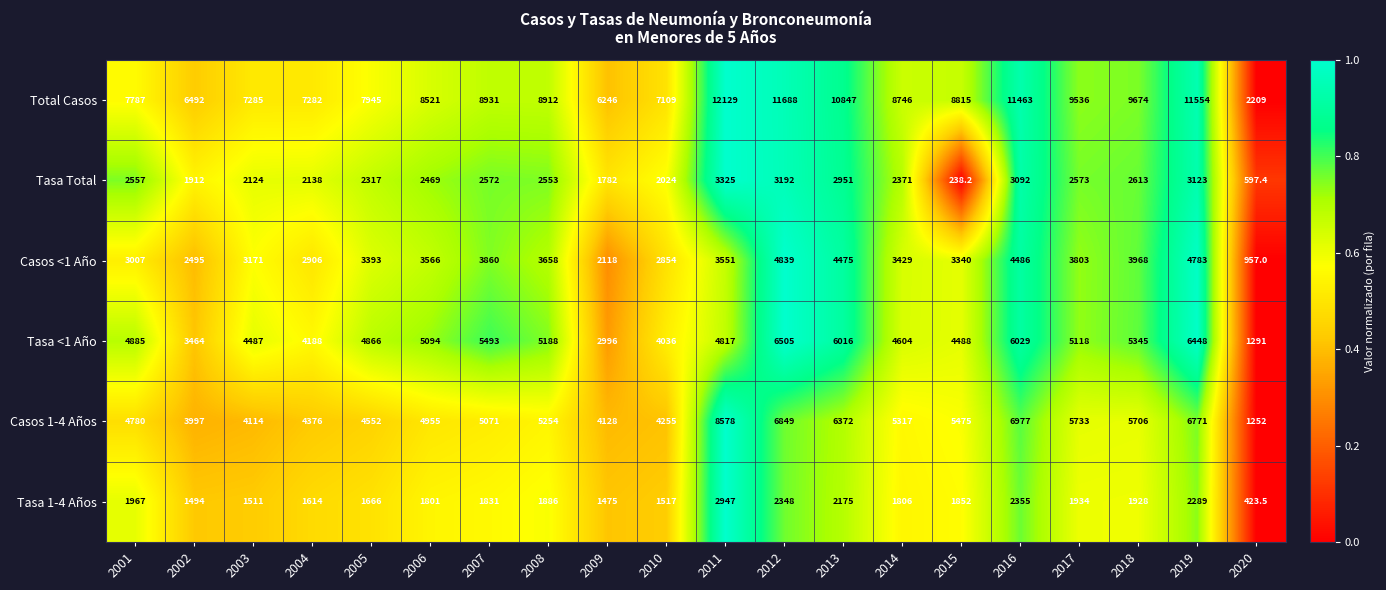

Rank the series at 2007 from lowest to highest value.

Tasa 1-4 Años, Tasa Total, Casos <1 Año, Casos 1-4 Años, Tasa <1 Año, Total Casos